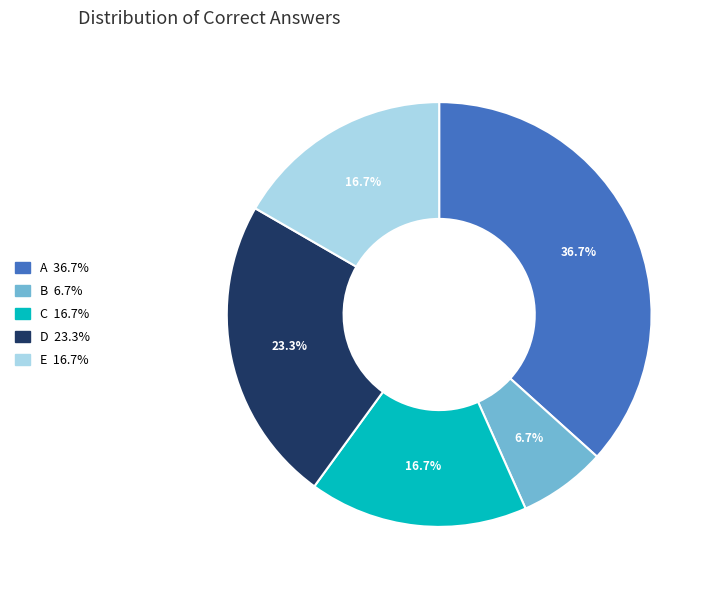

Combined, do C and B account for over 50%?

No